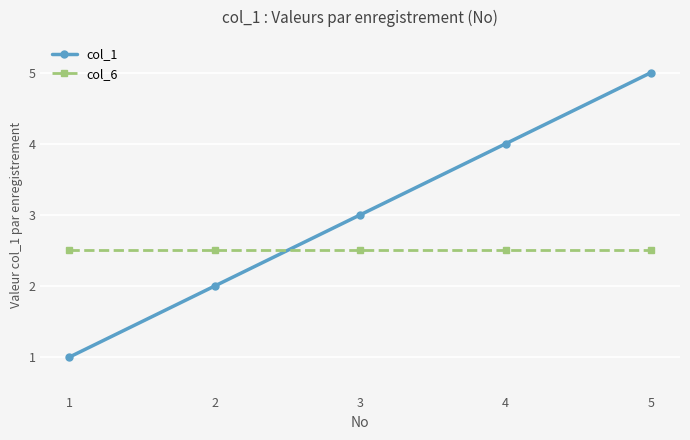

True or false: col_1 has a value of 1.0 at 1.

True